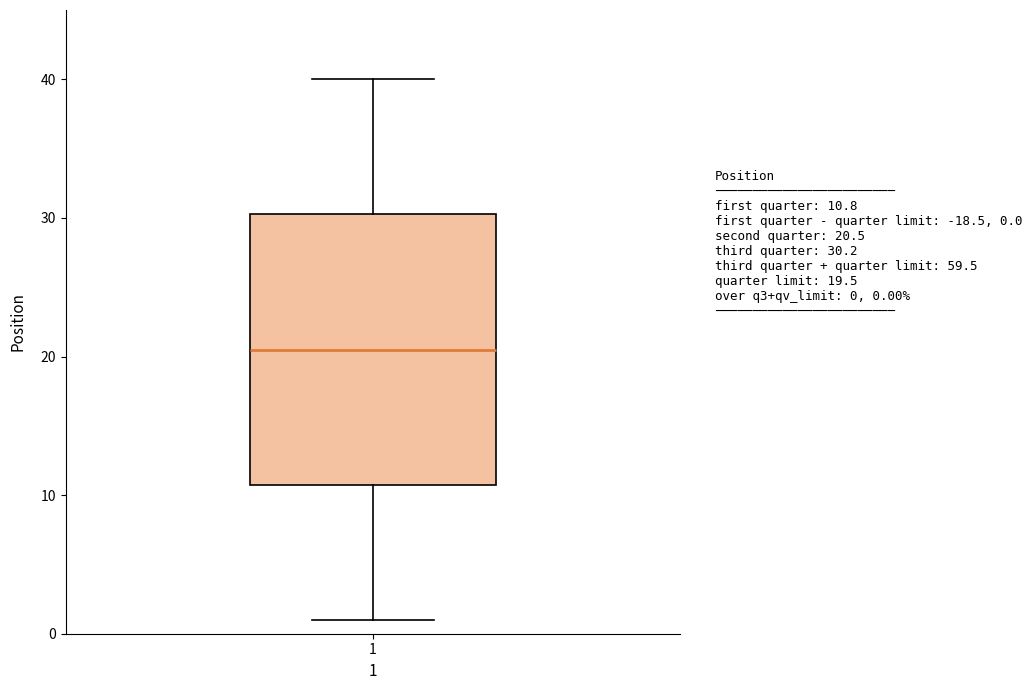

Where does the lower whisker of the box at x = 1 end on the y-axis? The values are not printed on the chart, so give them approximately, as read against the axis.

1